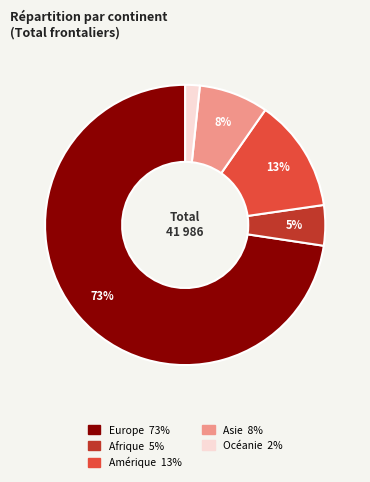

To the nearest percent, what is the average slice percentage?

20%